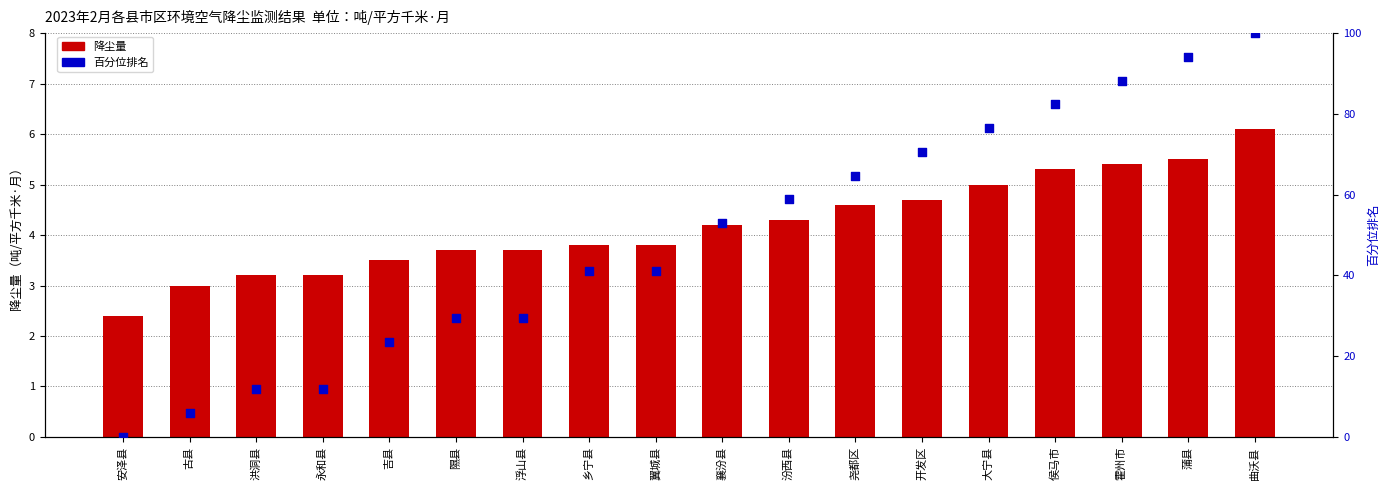

What are all the series names shown in the legend?

降尘量, 百分位排名